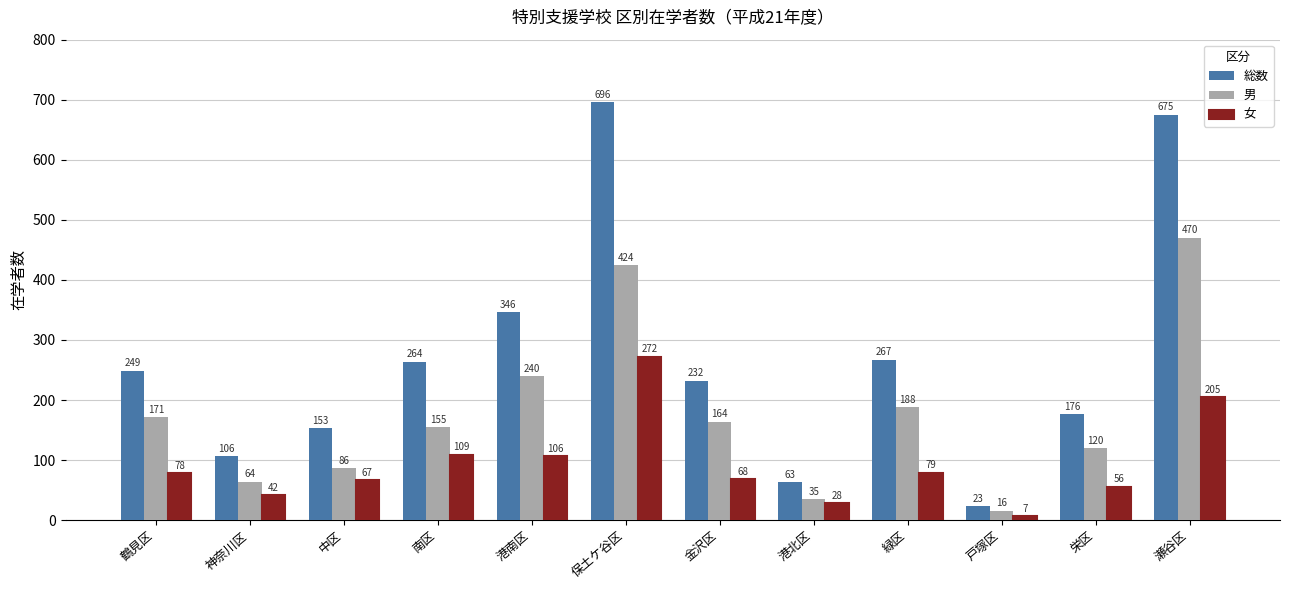

What is the difference between the maximum and minimum values in the 女 series?

265